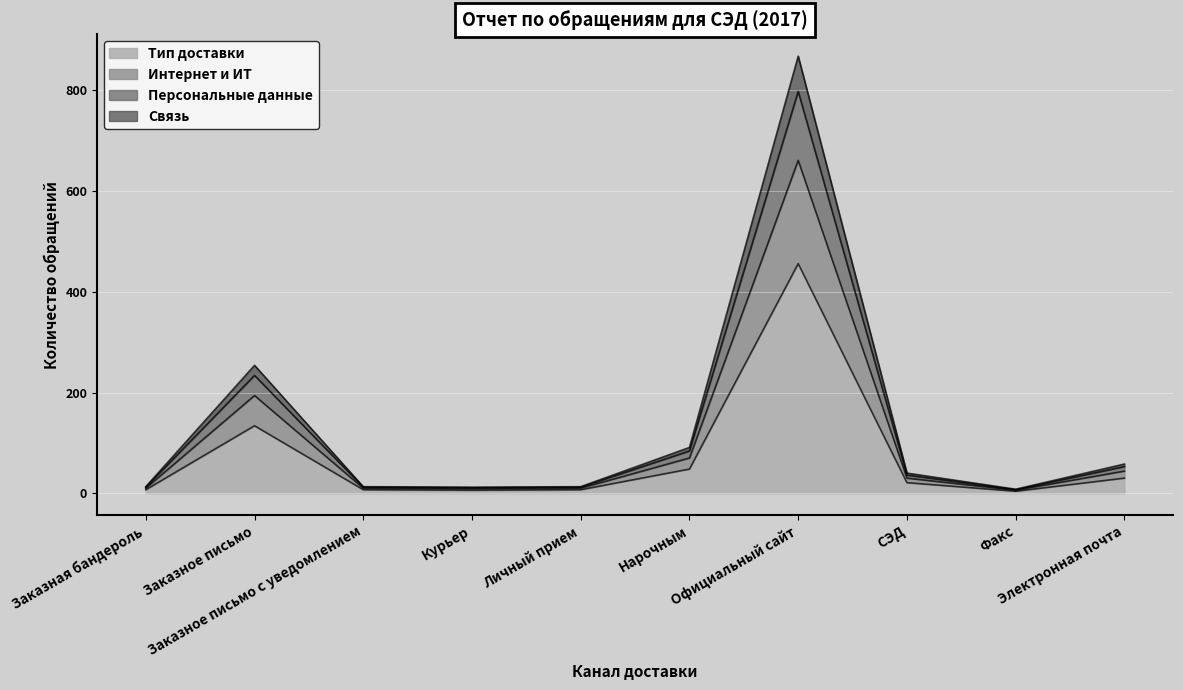

What is the maximum value for Тип доставки?

456